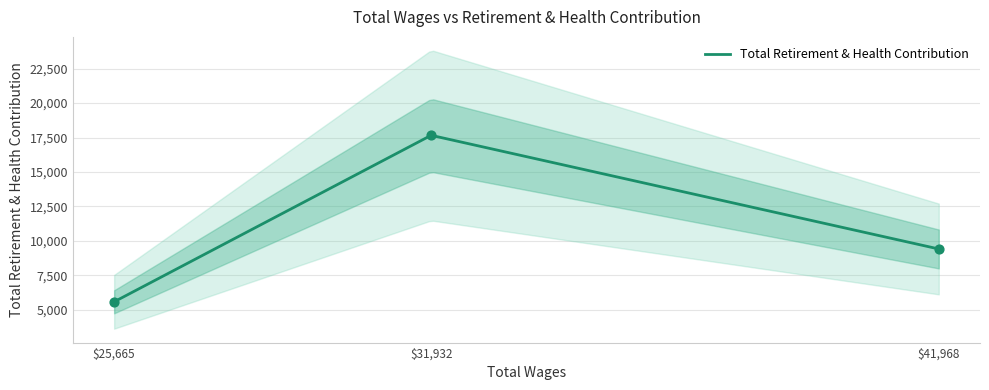

Approximately how many times larger is the value at 25665.0 compared to 31932.0?

0.3